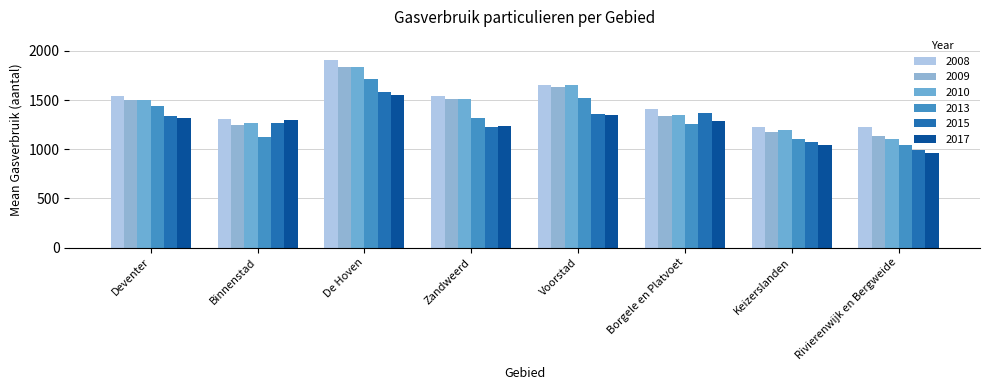

How many distinct data groups are displayed?

6